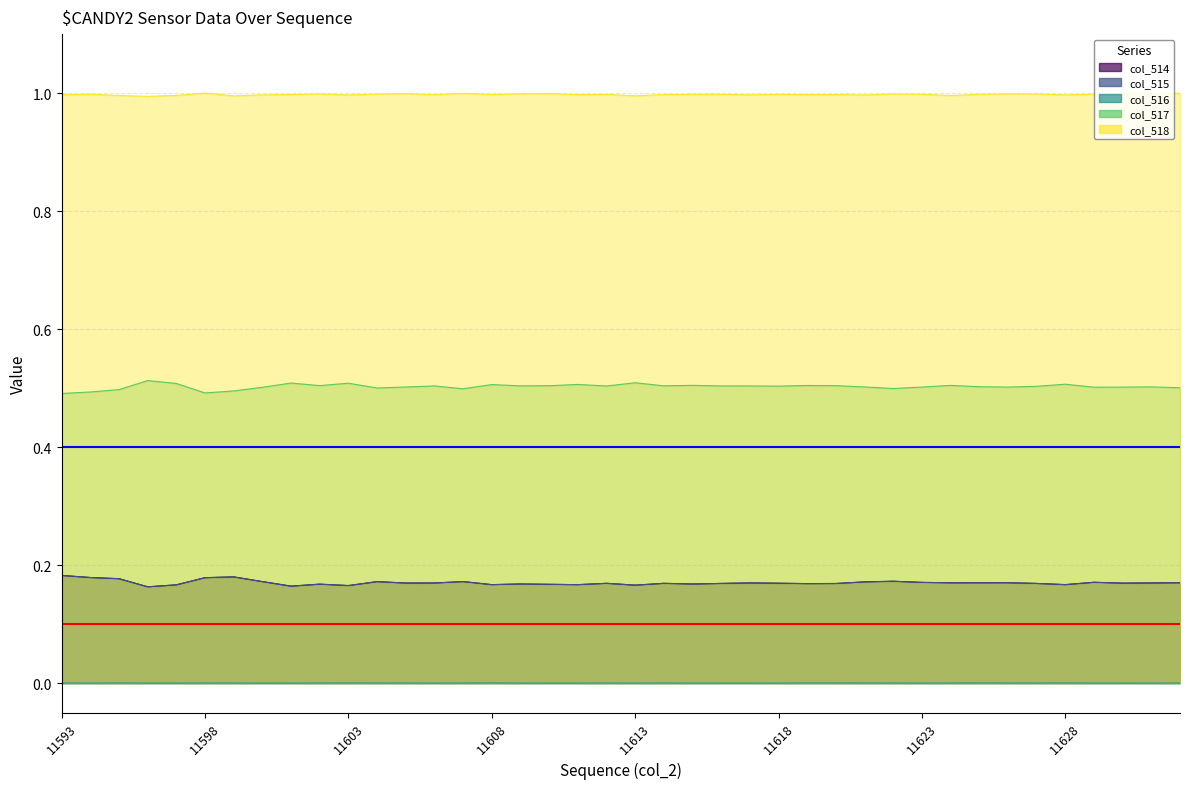

What is the maximum value shown in the chart?

1.0